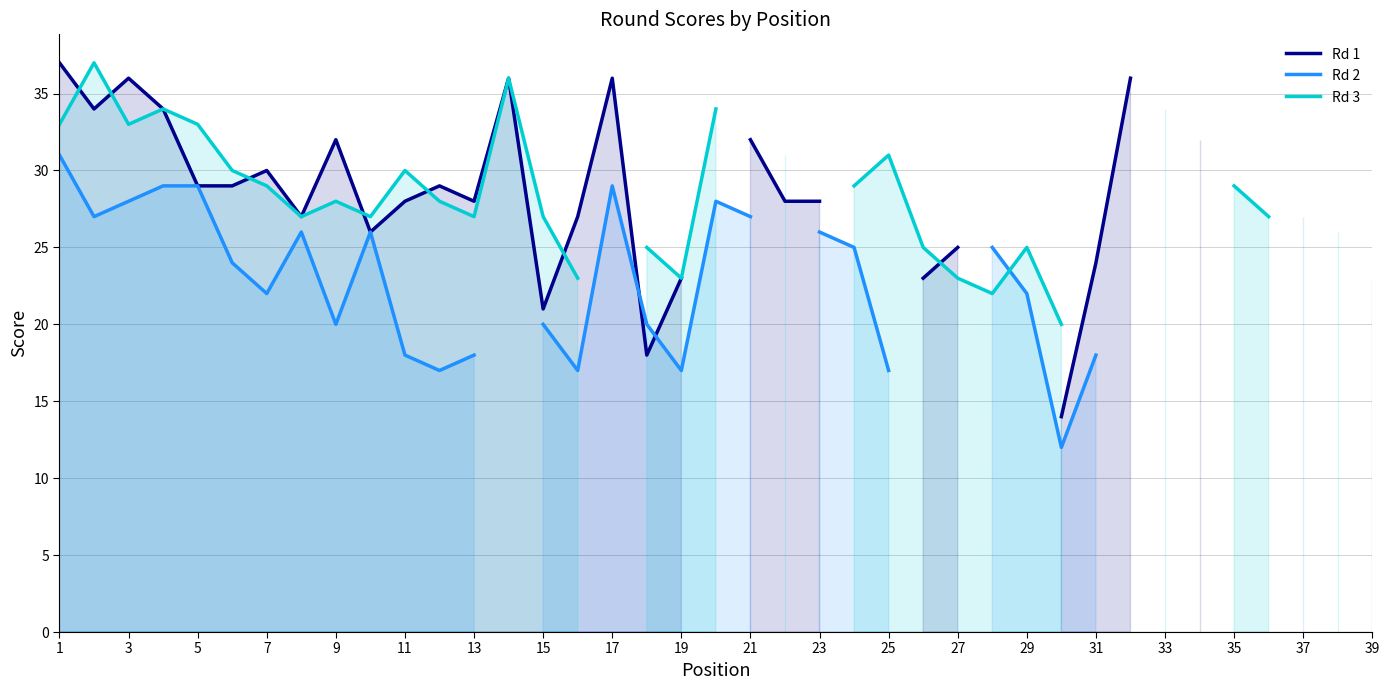

In Rd 2, how many points are higher than both neighbors (excluding endpoints)?

4